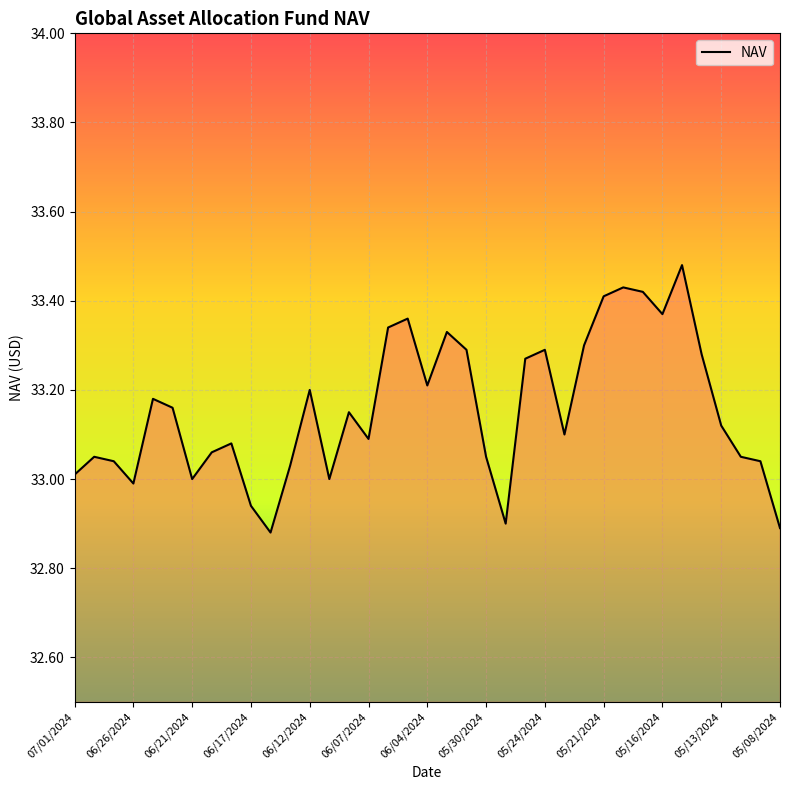

What is the difference between the maximum and minimum values?

0.6